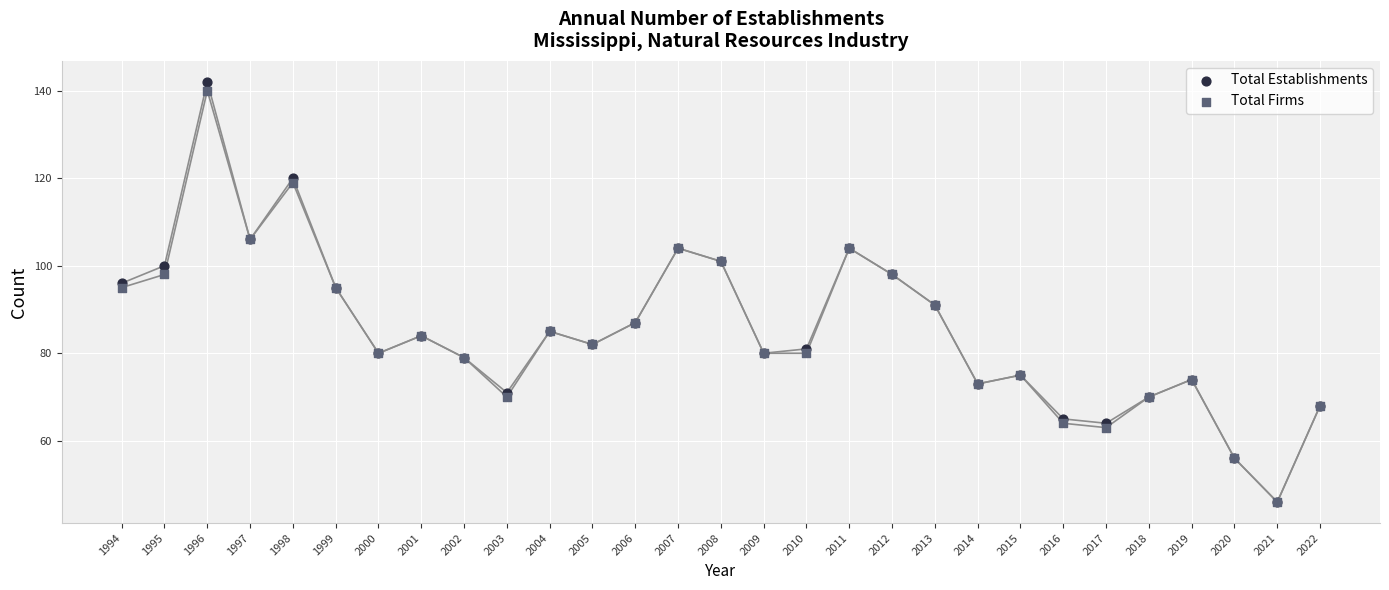

Which series has the widest spread of Y values?

Total Establishments